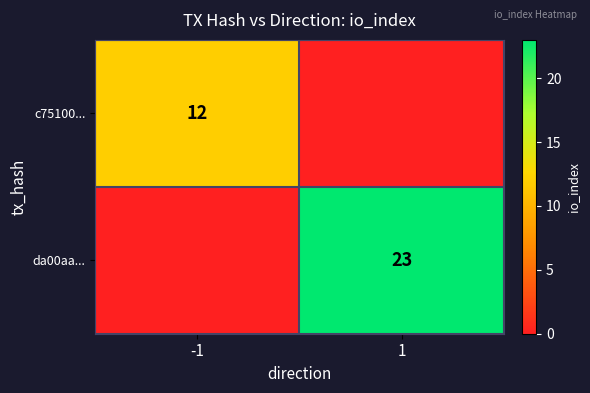

True or false: da00aa... has a value of 7 at 1.

False